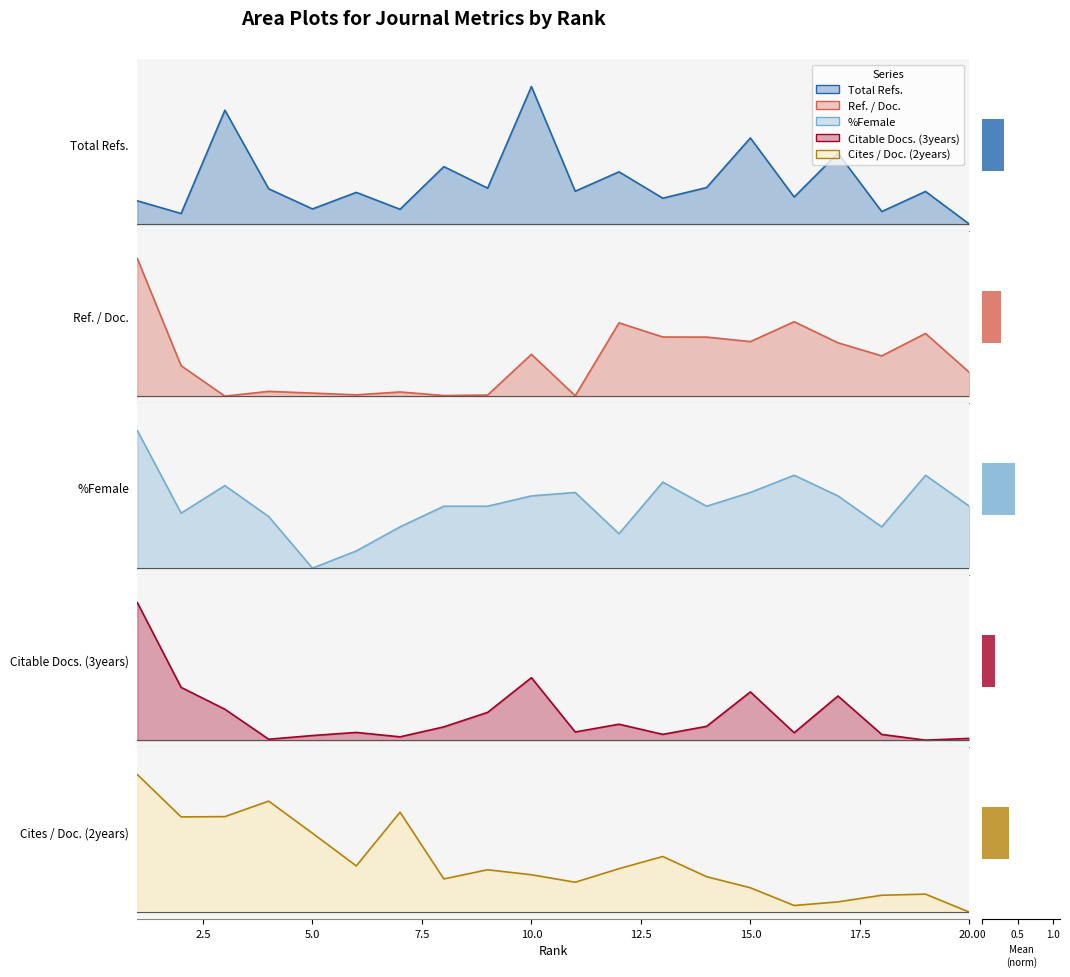

Which series has the largest total across all categories?

%Female